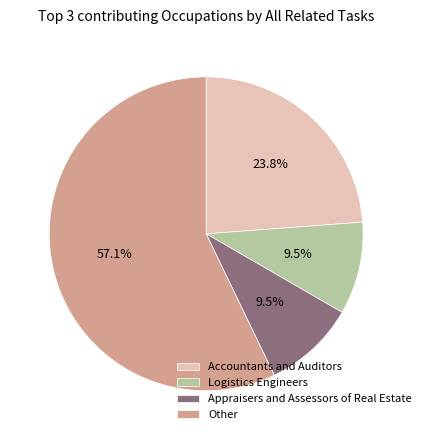

Is there a majority slice in this chart?

Yes